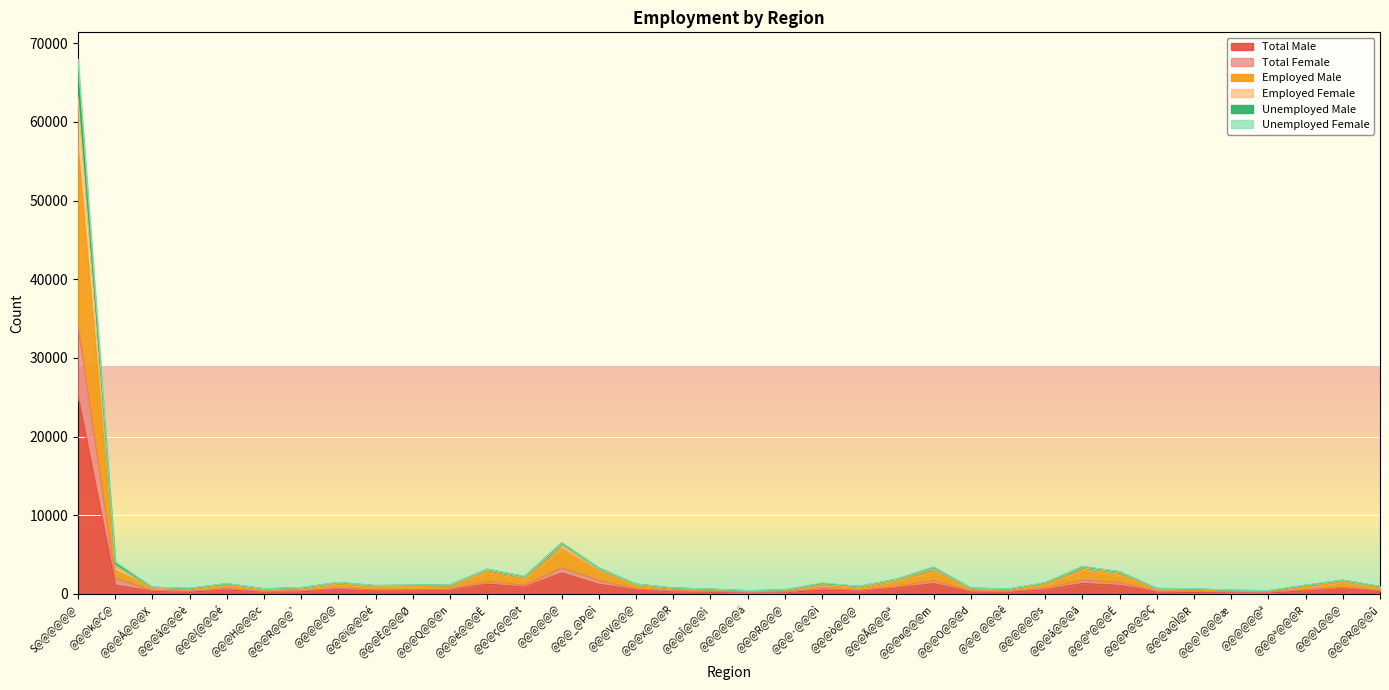

Is it true that Unemployed Female equals 22339 at S@@@@@@?

False